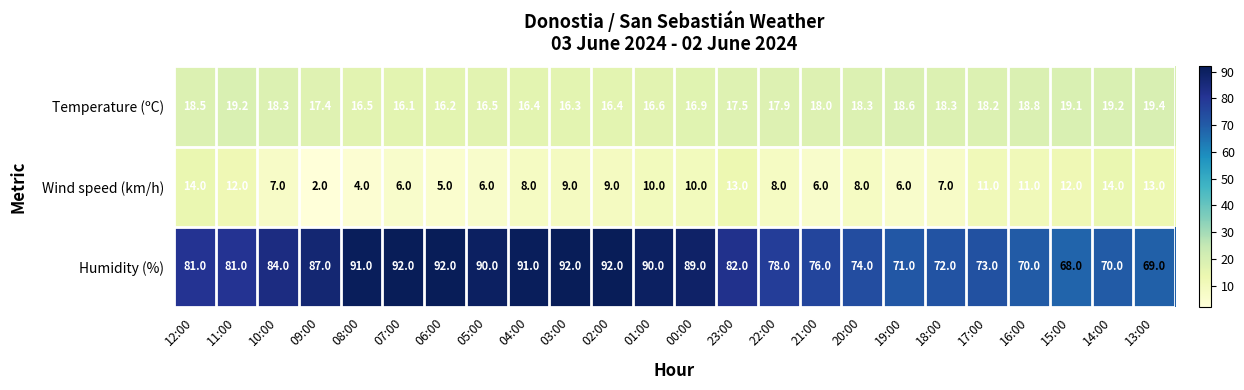

What is the lowest value of the Wind speed (km/h) series?

2.0